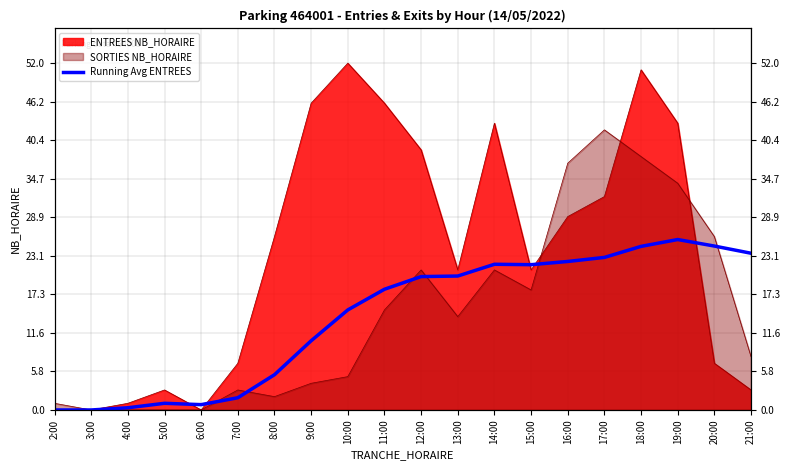

What is the label of the 15th point from the left?

16:00